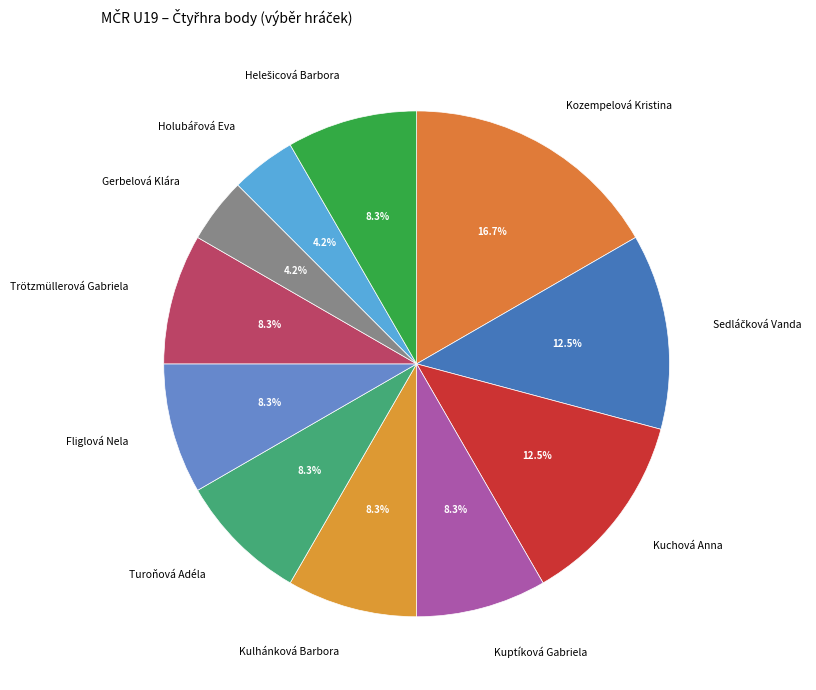

Is the sum of Fliglová Nela and Gerbelová Klára greater than half?

No